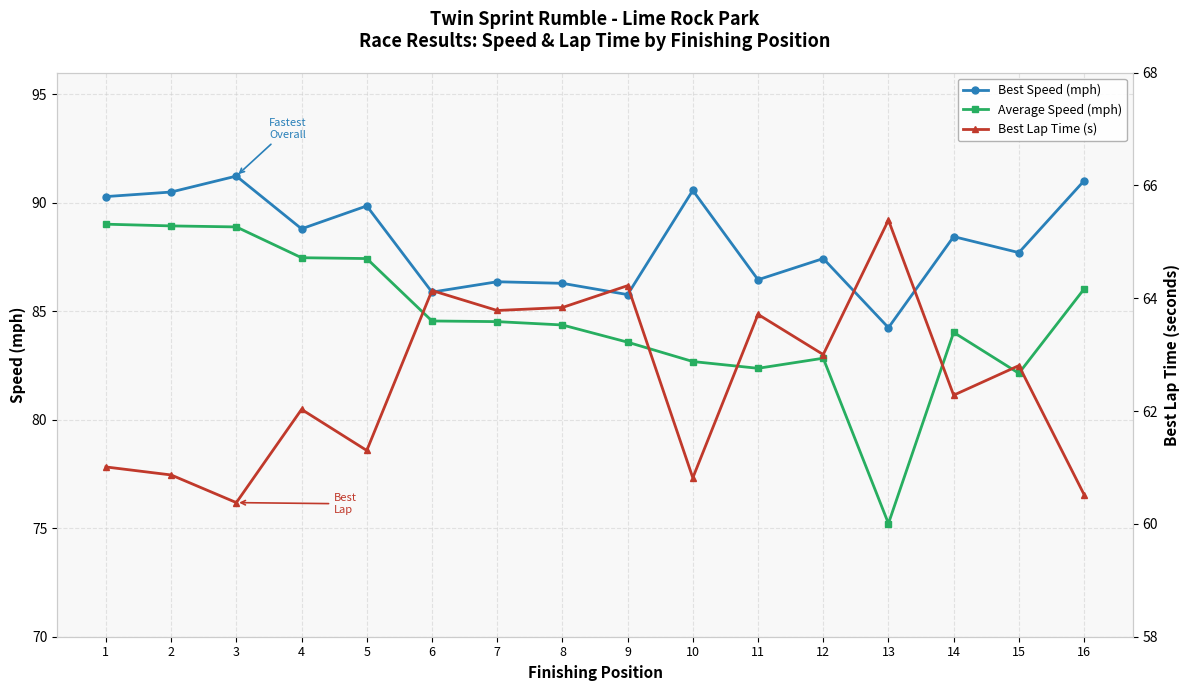

Rank the series by their maximum value, from lowest to highest.

Best Lap Time (s), Average Speed (mph), Best Speed (mph)